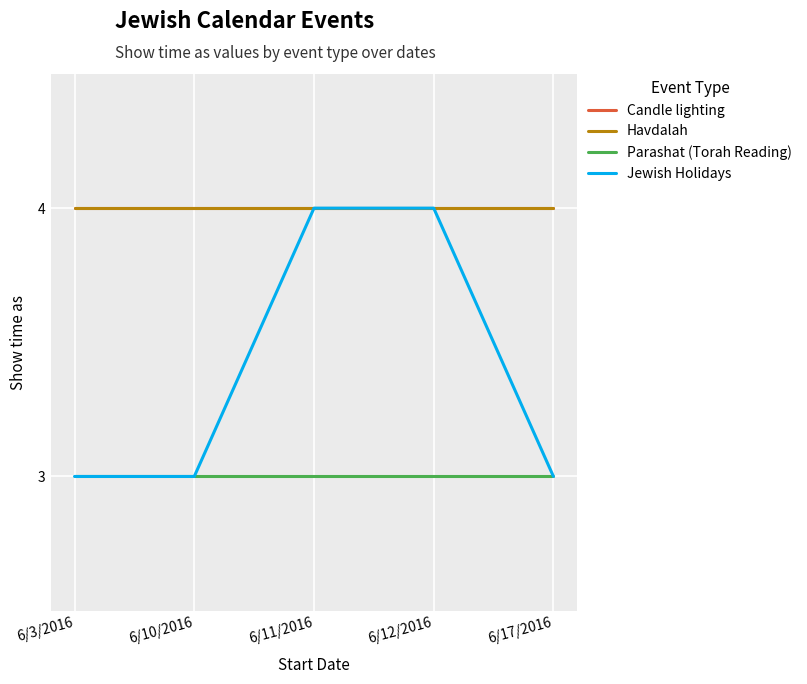

Is it true that Jewish Holidays equals 5 at 6/3/2016?

False